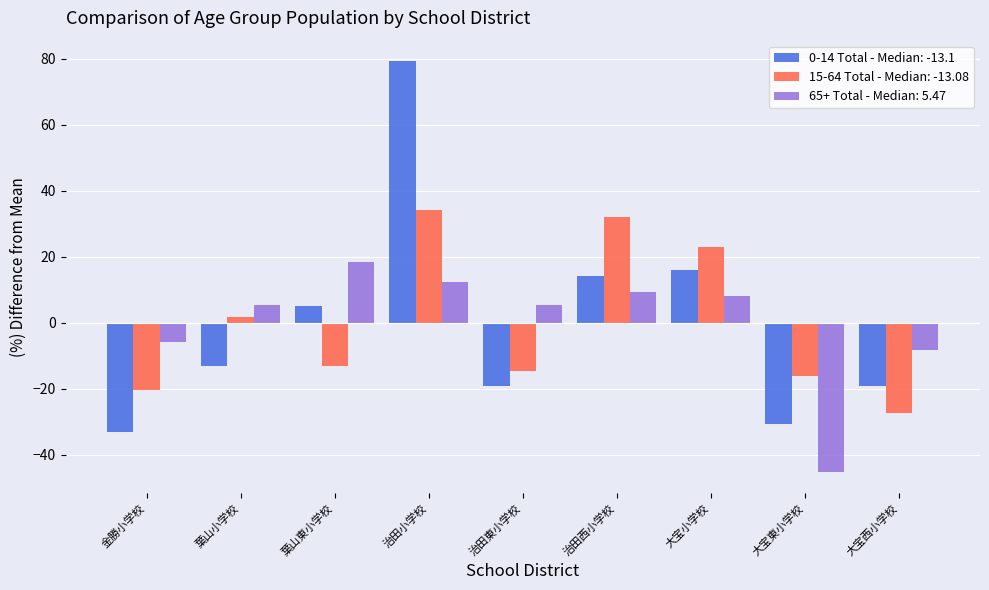

How many data points in 15-64 Total - Median: -13.08 are above -13?

4